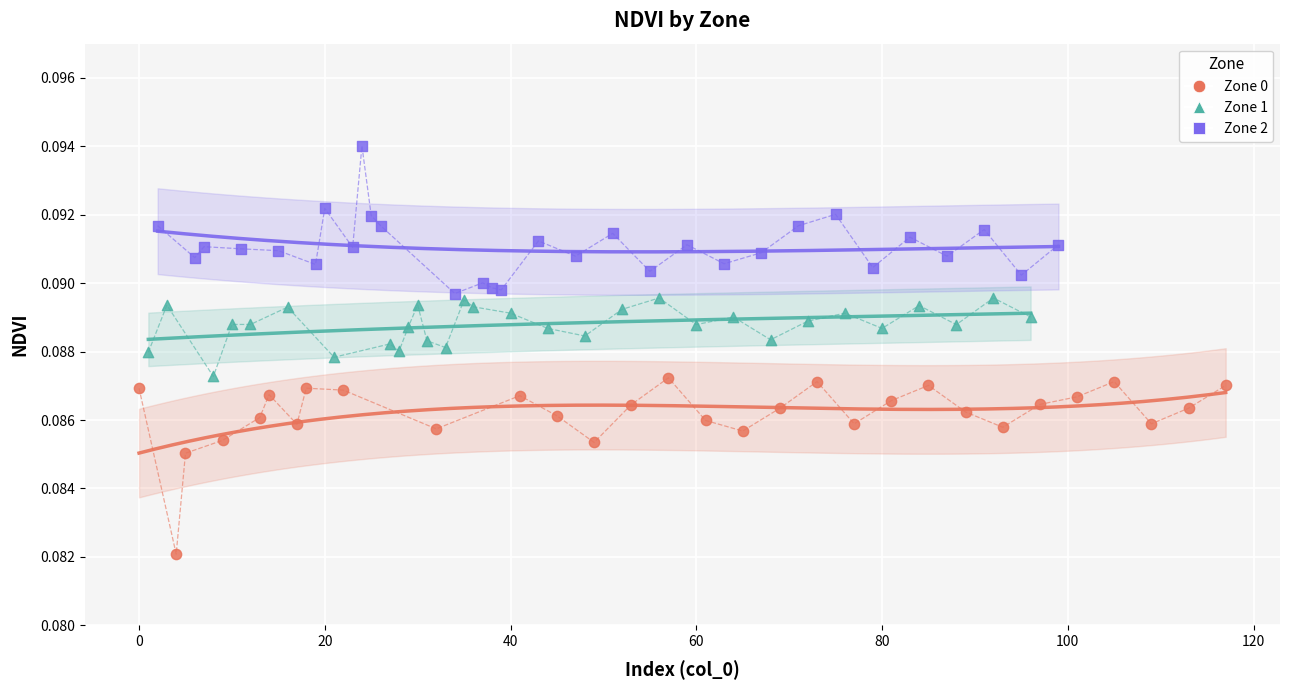

Which series contains the lowest Y value?

Zone 0